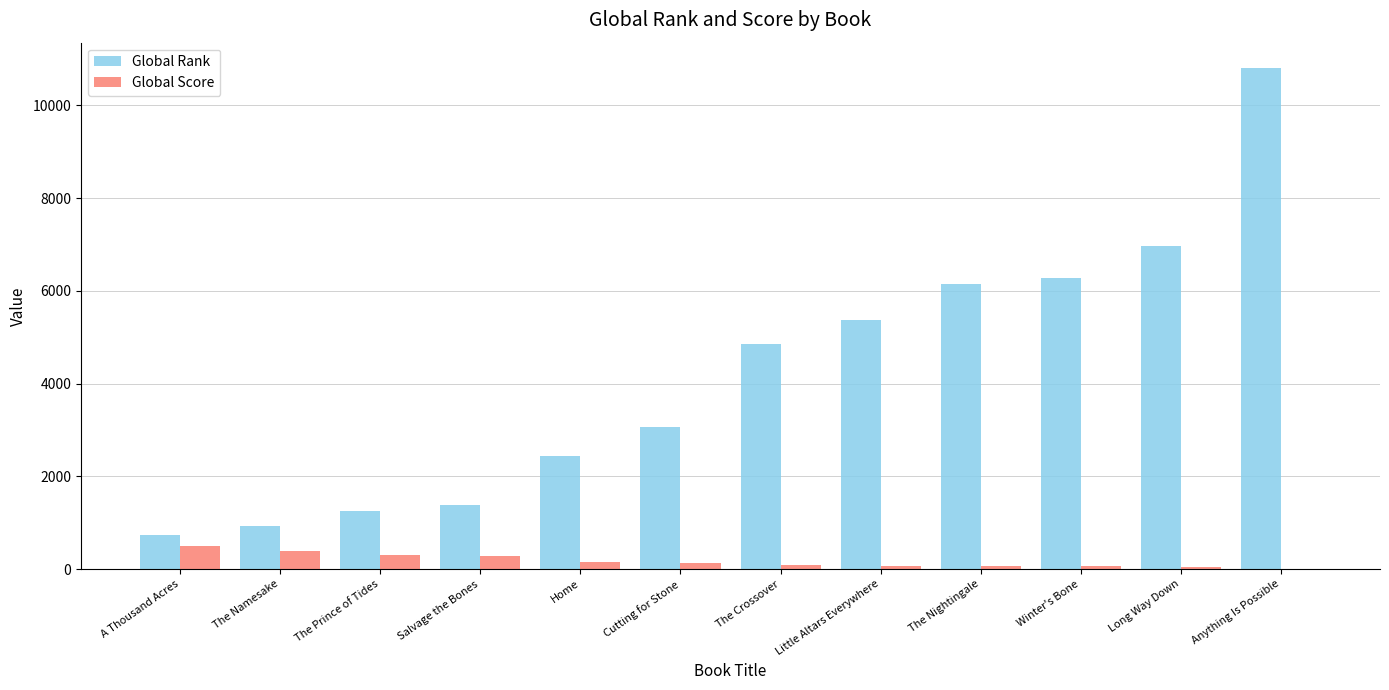

What is the total value across all series at The Prince of Tides?

1562